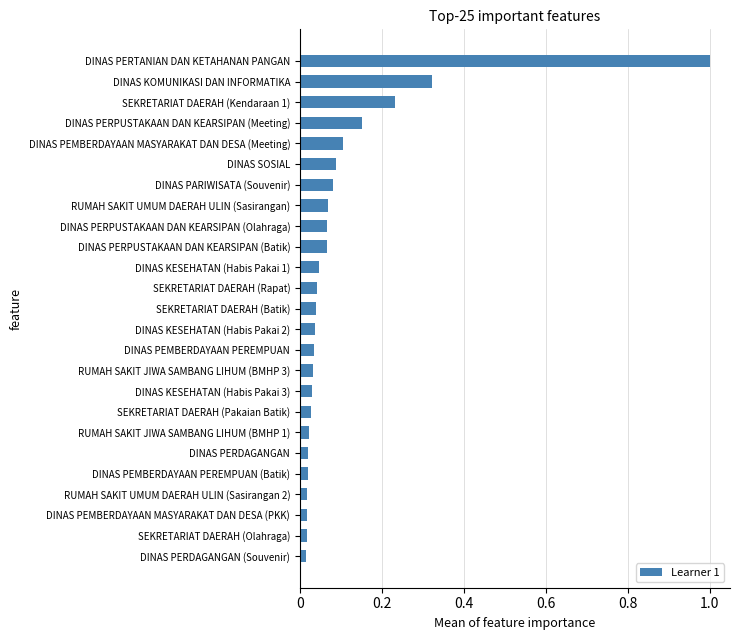

The chart shows a value of 0.1 at SEKRETARIAT DAERAH (Rapat). True or false?

False